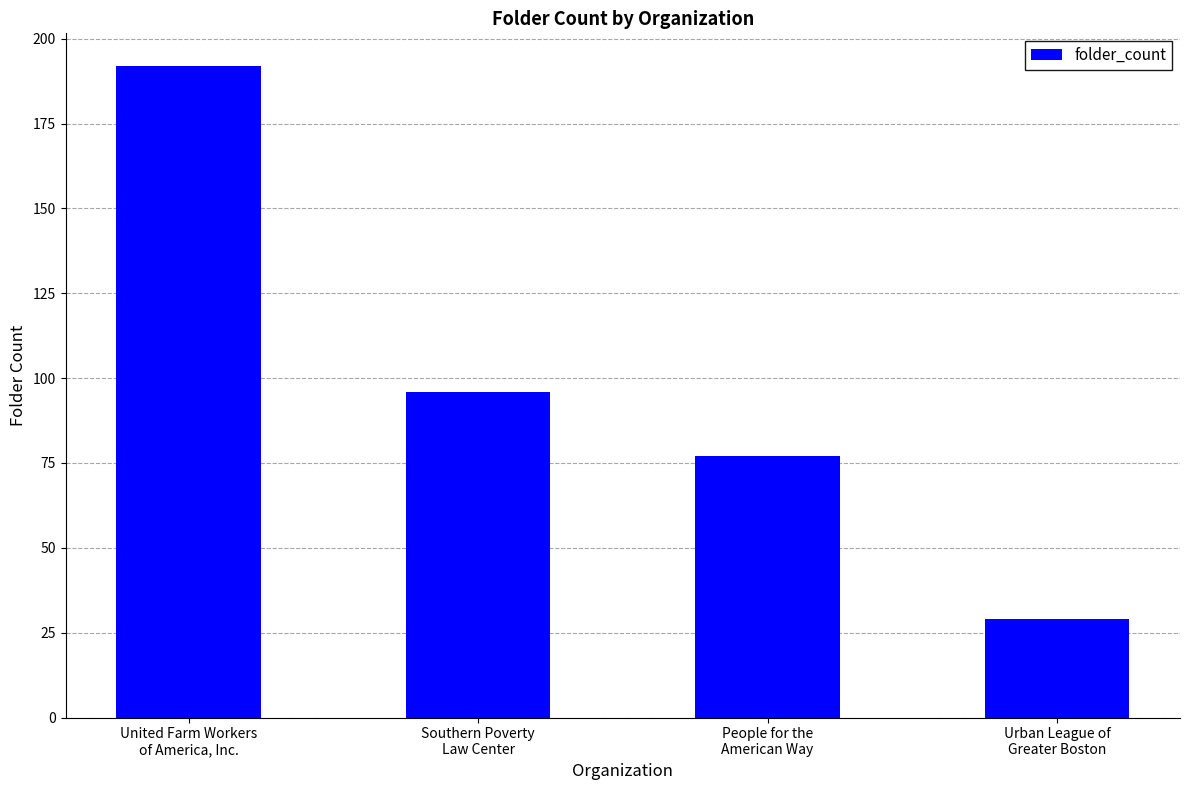

List the labels in order of value, smallest first.

Urban League of
Greater Boston, People for the
American Way, Southern Poverty
Law Center, United Farm Workers
of America, Inc.